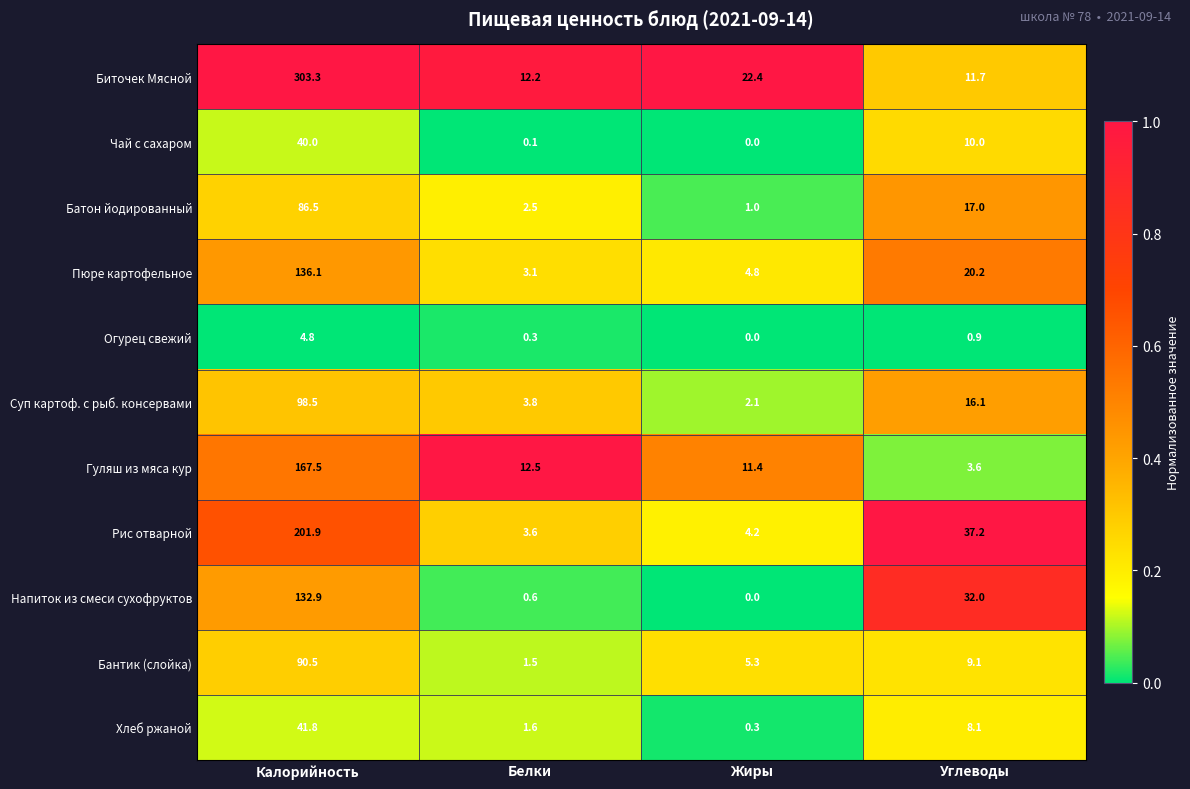

Which category has the highest value across all series?

Калорийность